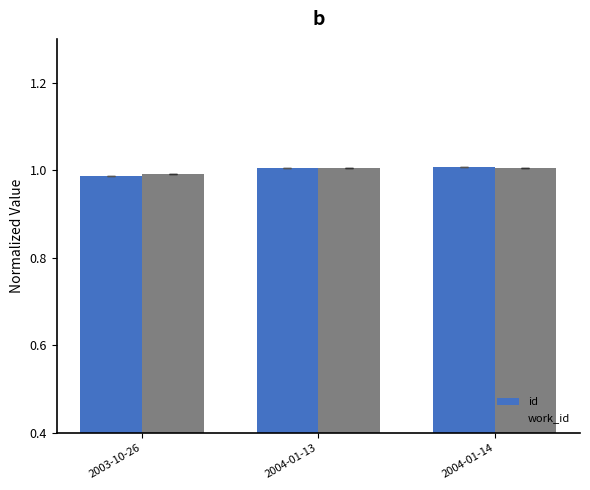

At how many categories does at least one series exceed 0?

3